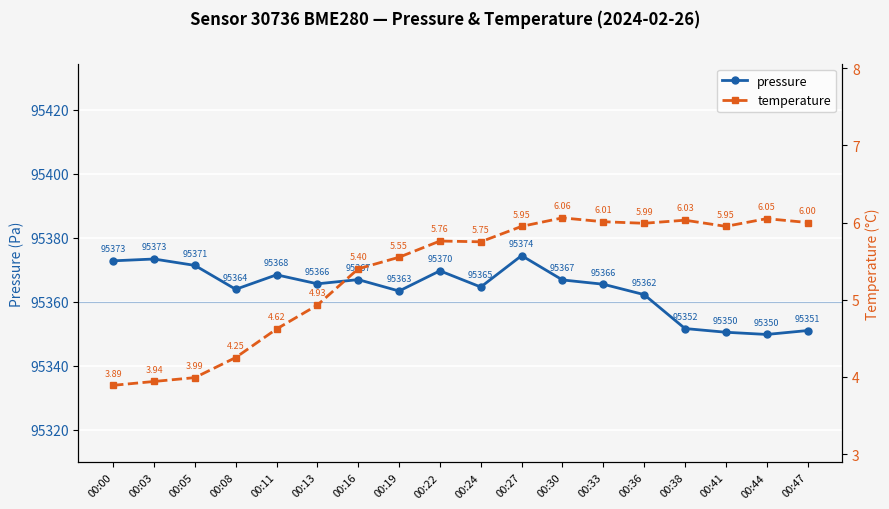

What is the value of the temperature point at the 6th from the left?

4.9